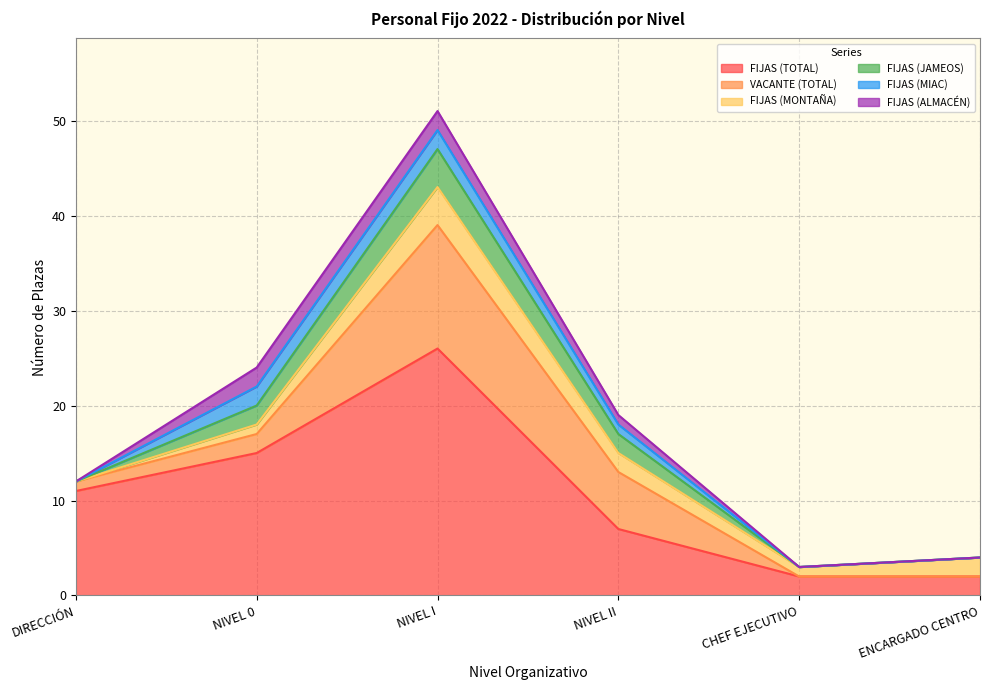

What is the total value across all series at ENCARGADO CENTRO?

4